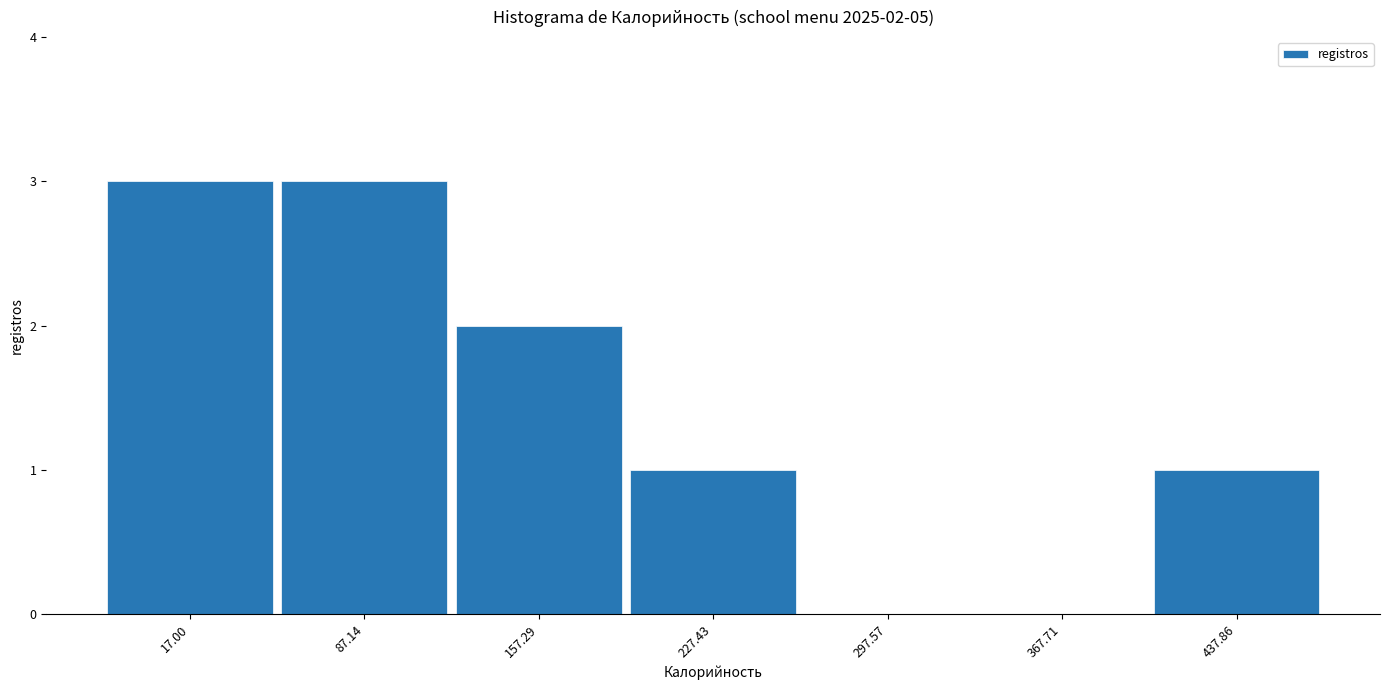

Reading right to left, list all the values displayed in this chart.

437.86=1	367.71=0	297.57=0	227.43=1	157.29=2	87.14=3	17.00=3